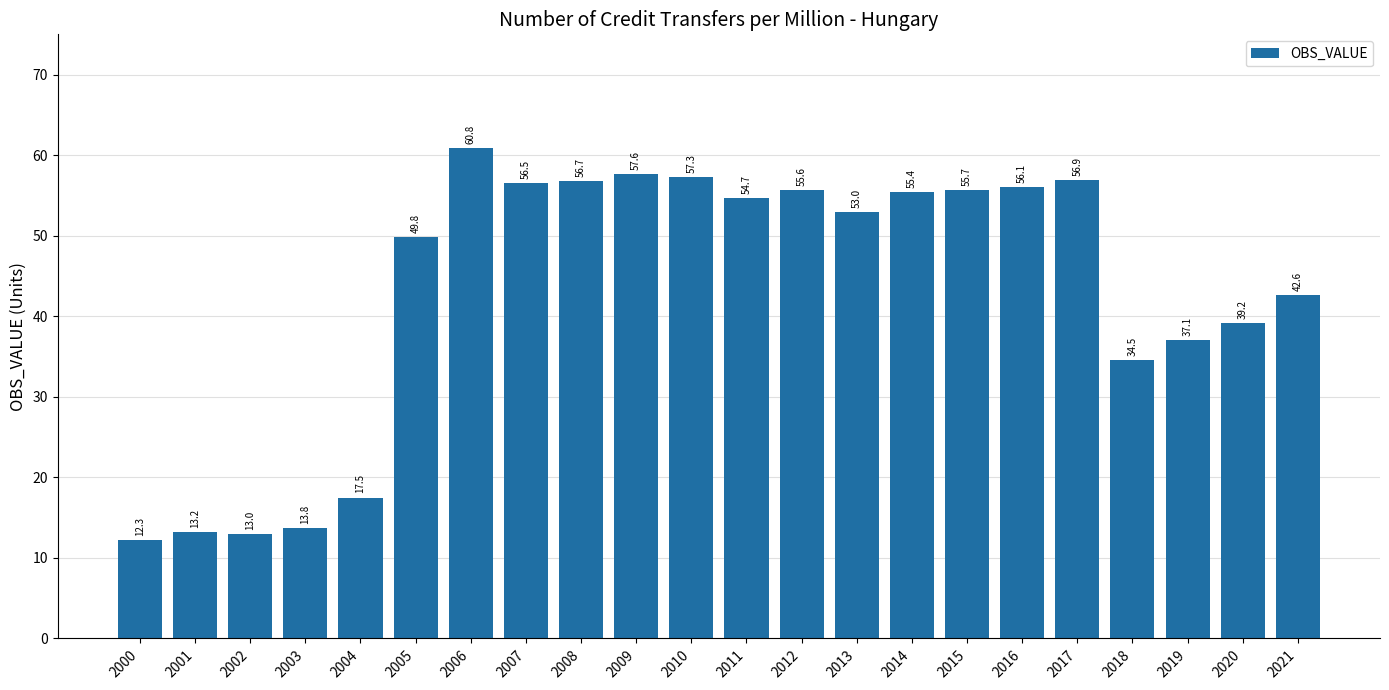

What is the average value?

43.2